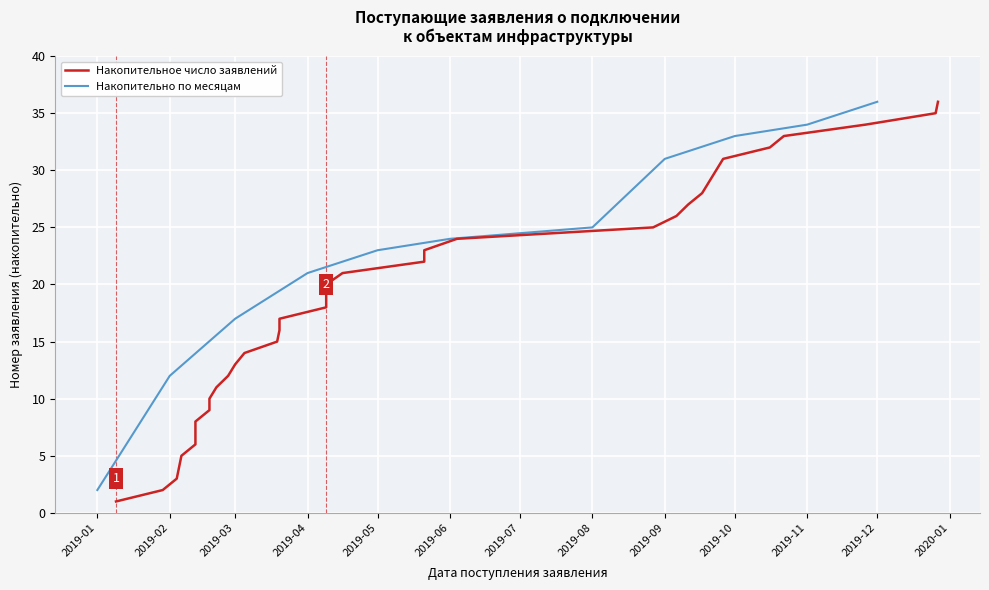

What is the difference between the maximum and minimum values?

35